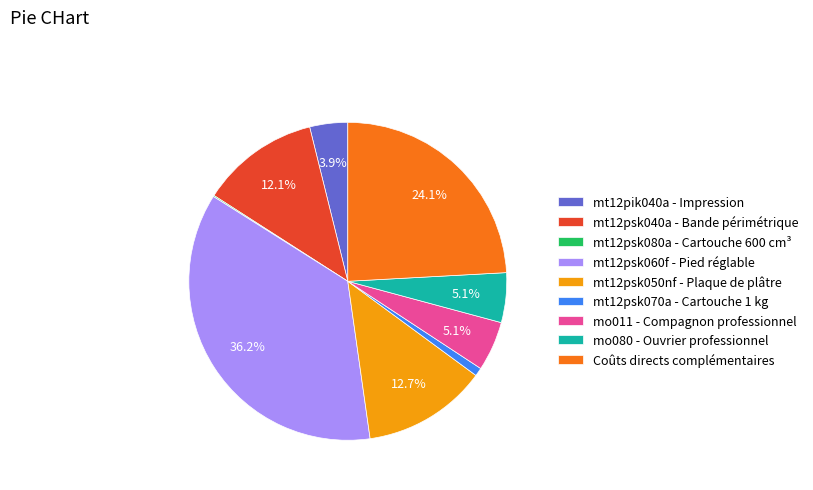

The mt12psk040a - Bande périmétrique slice represents 12% of the pie. True or false?

True